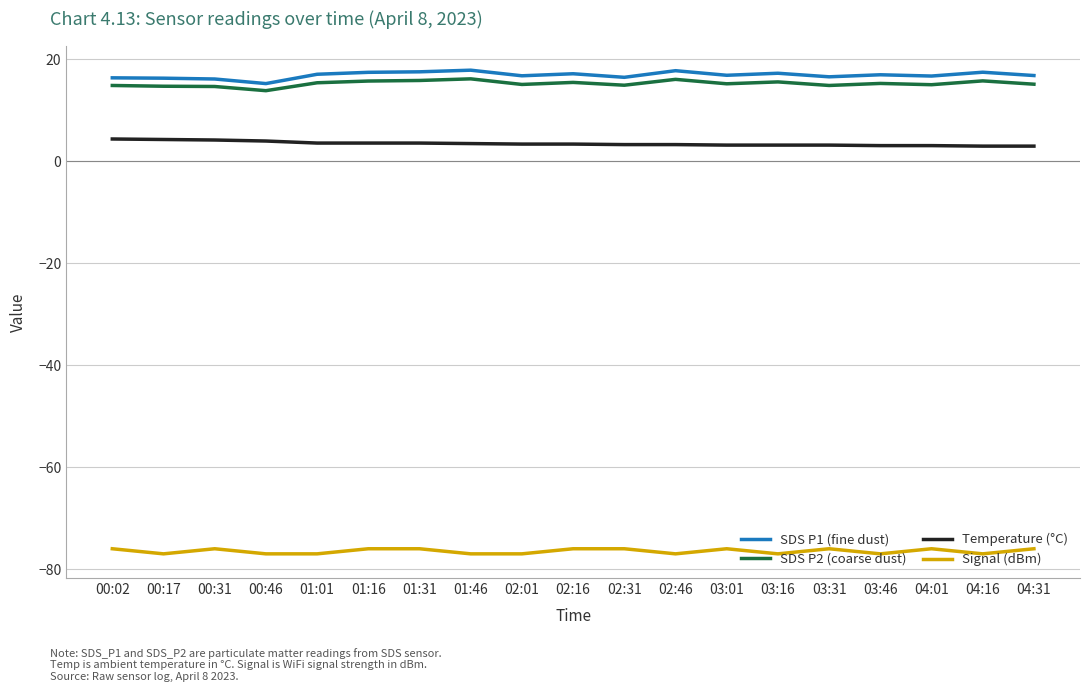

What position from the right is 01:01?

15